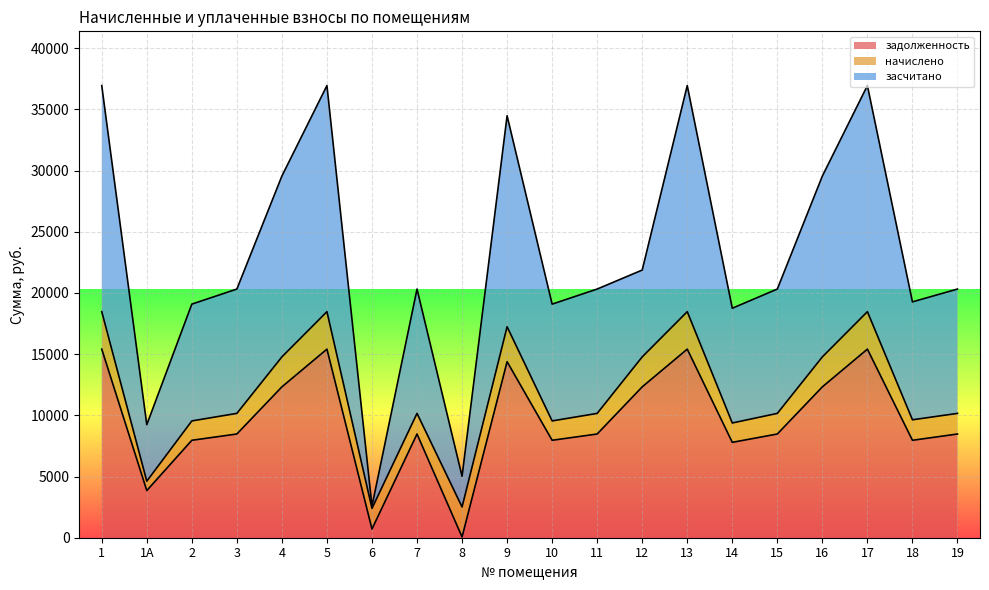

What is the total value across all series at 12?

21868.7